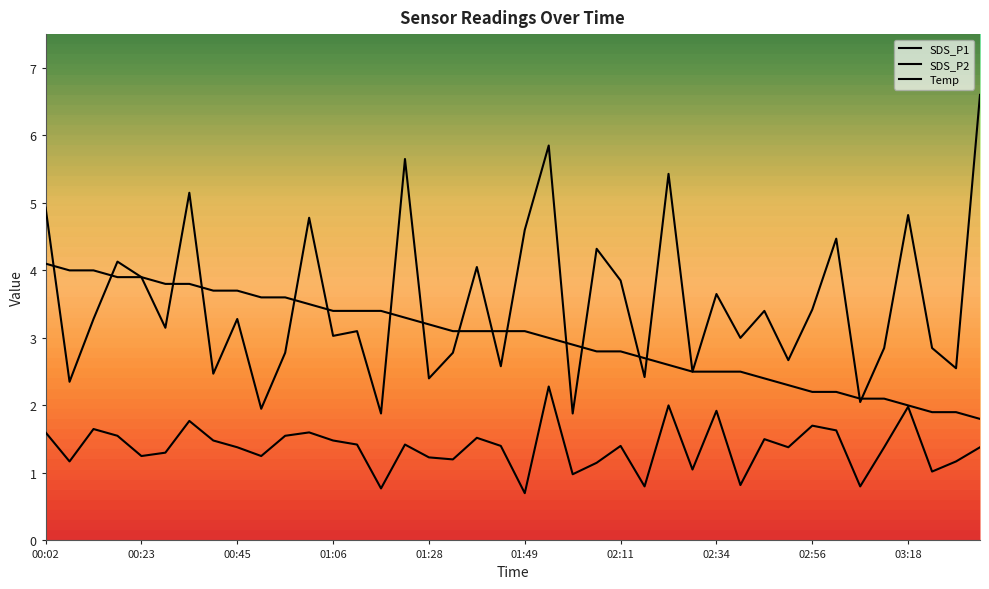

True or false: SDS_P2 and SDS_P1 intersect in this chart.

False